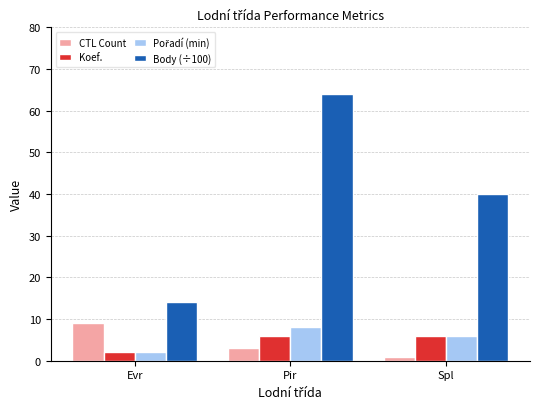

At which label does CTL Count first exceed 3?

Evr